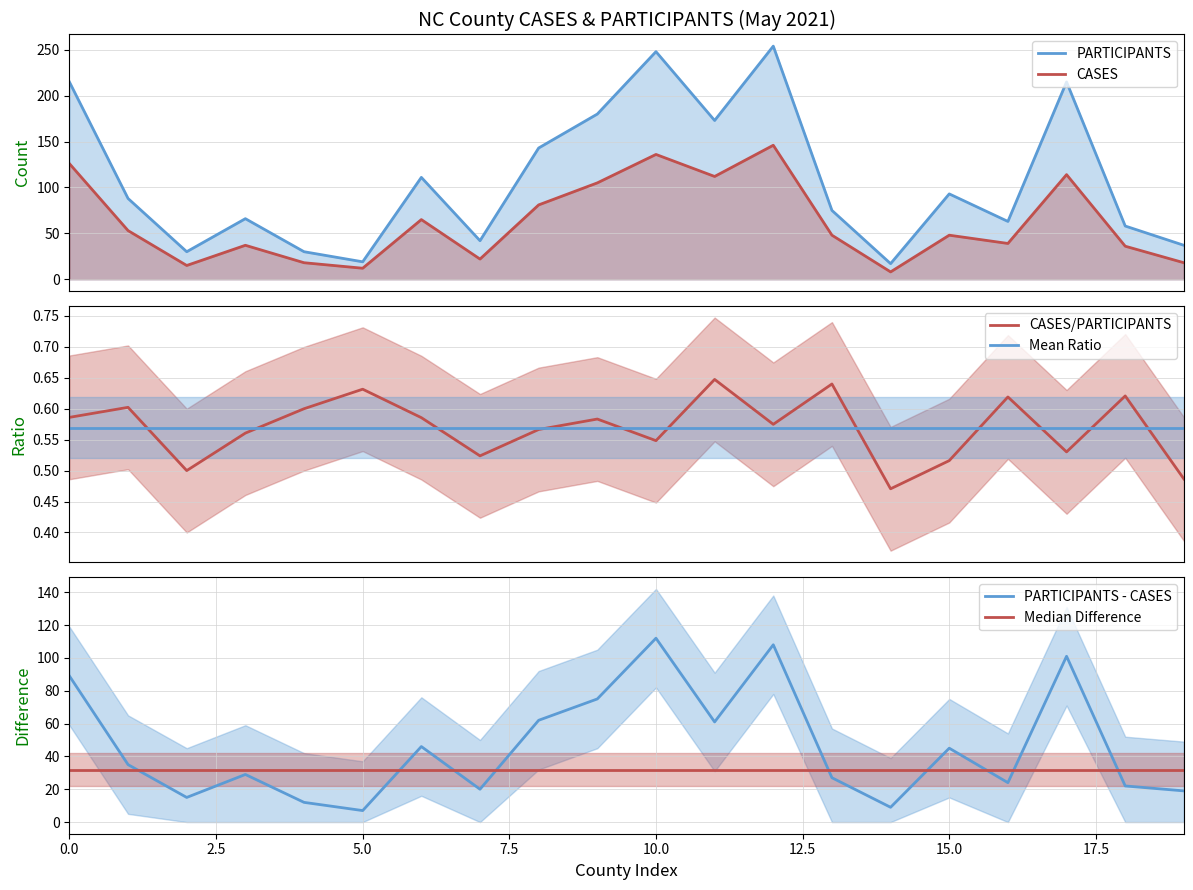

Does the chart have visible grid lines?

Yes